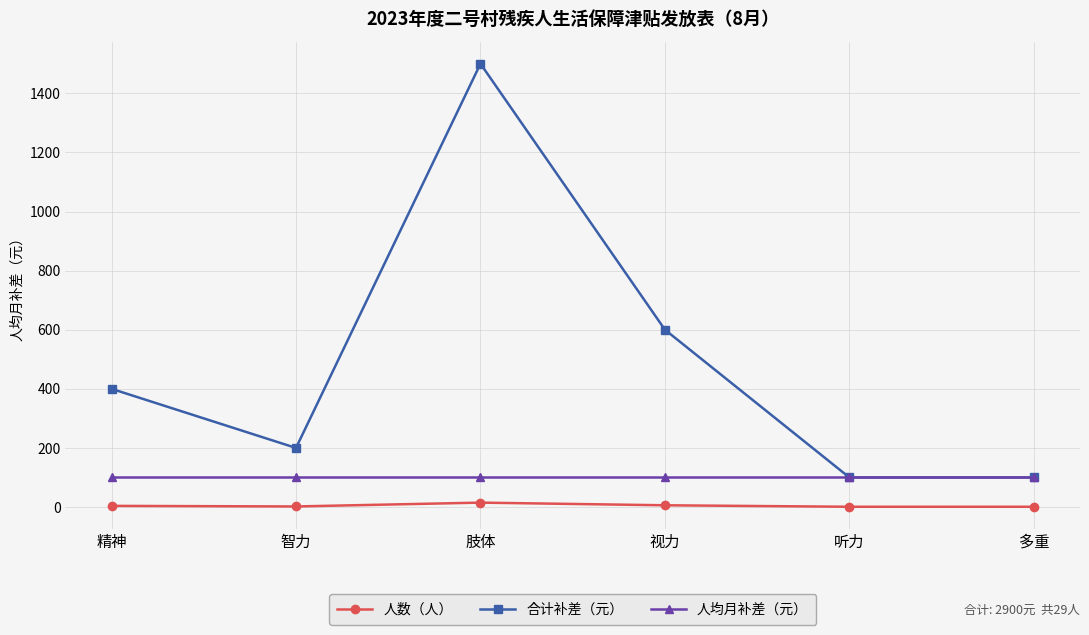

At how many categories does at least one series exceed 81?

6